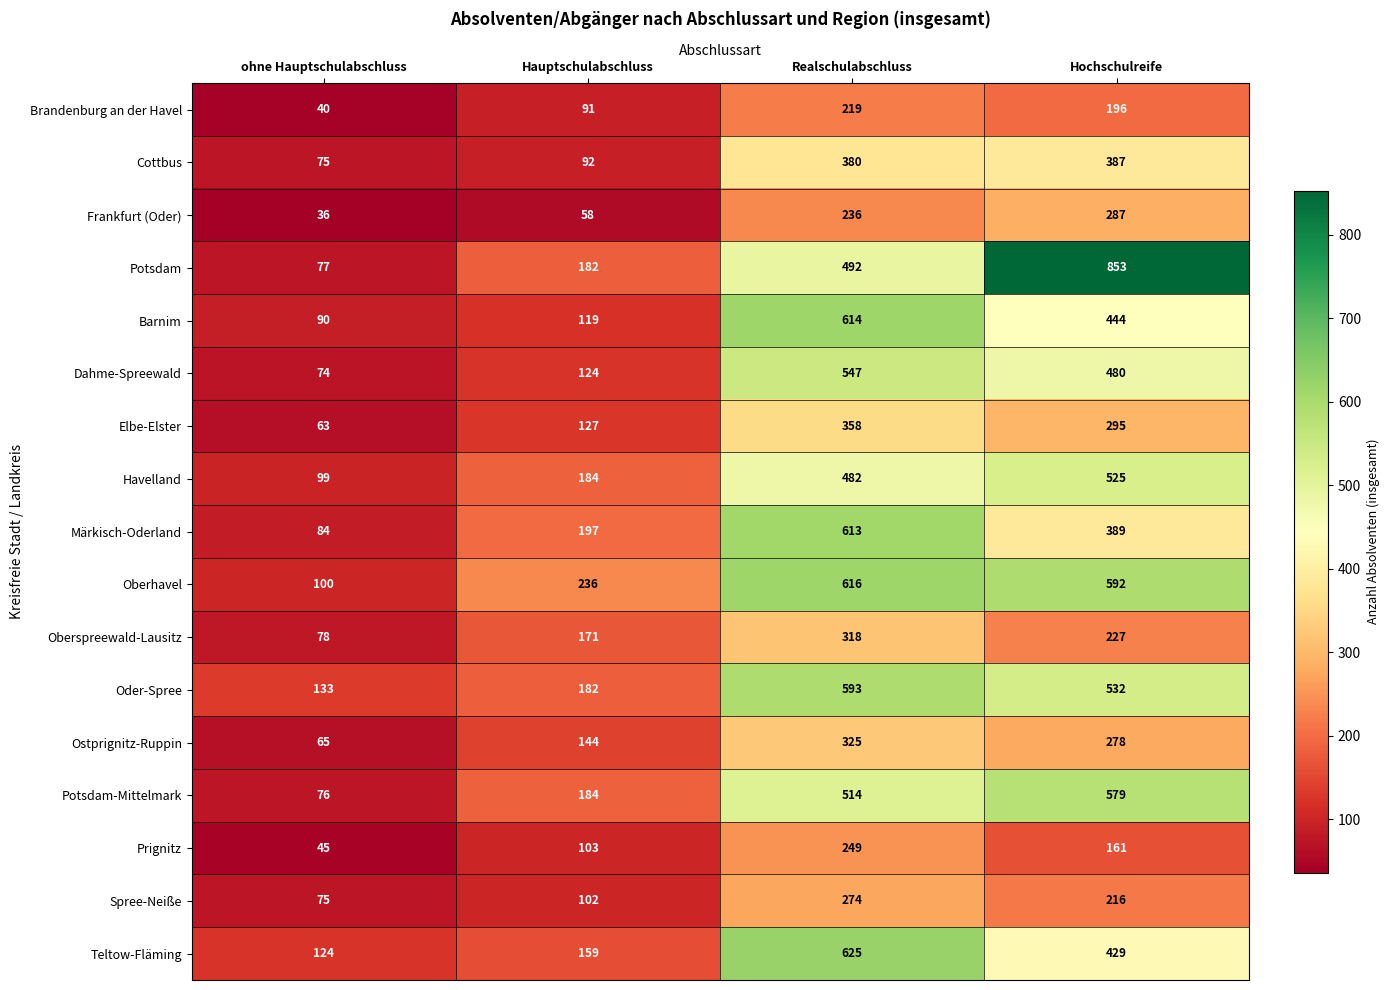

List the series in order of their peak value, highest first.

Potsdam, Teltow-Fläming, Oberhavel, Barnim, Märkisch-Oderland, Oder-Spree, Potsdam-Mittelmark, Dahme-Spreewald, Havelland, Cottbus, Elbe-Elster, Ostprignitz-Ruppin, Oberspreewald-Lausitz, Frankfurt (Oder), Spree-Neiße, Prignitz, Brandenburg an der Havel